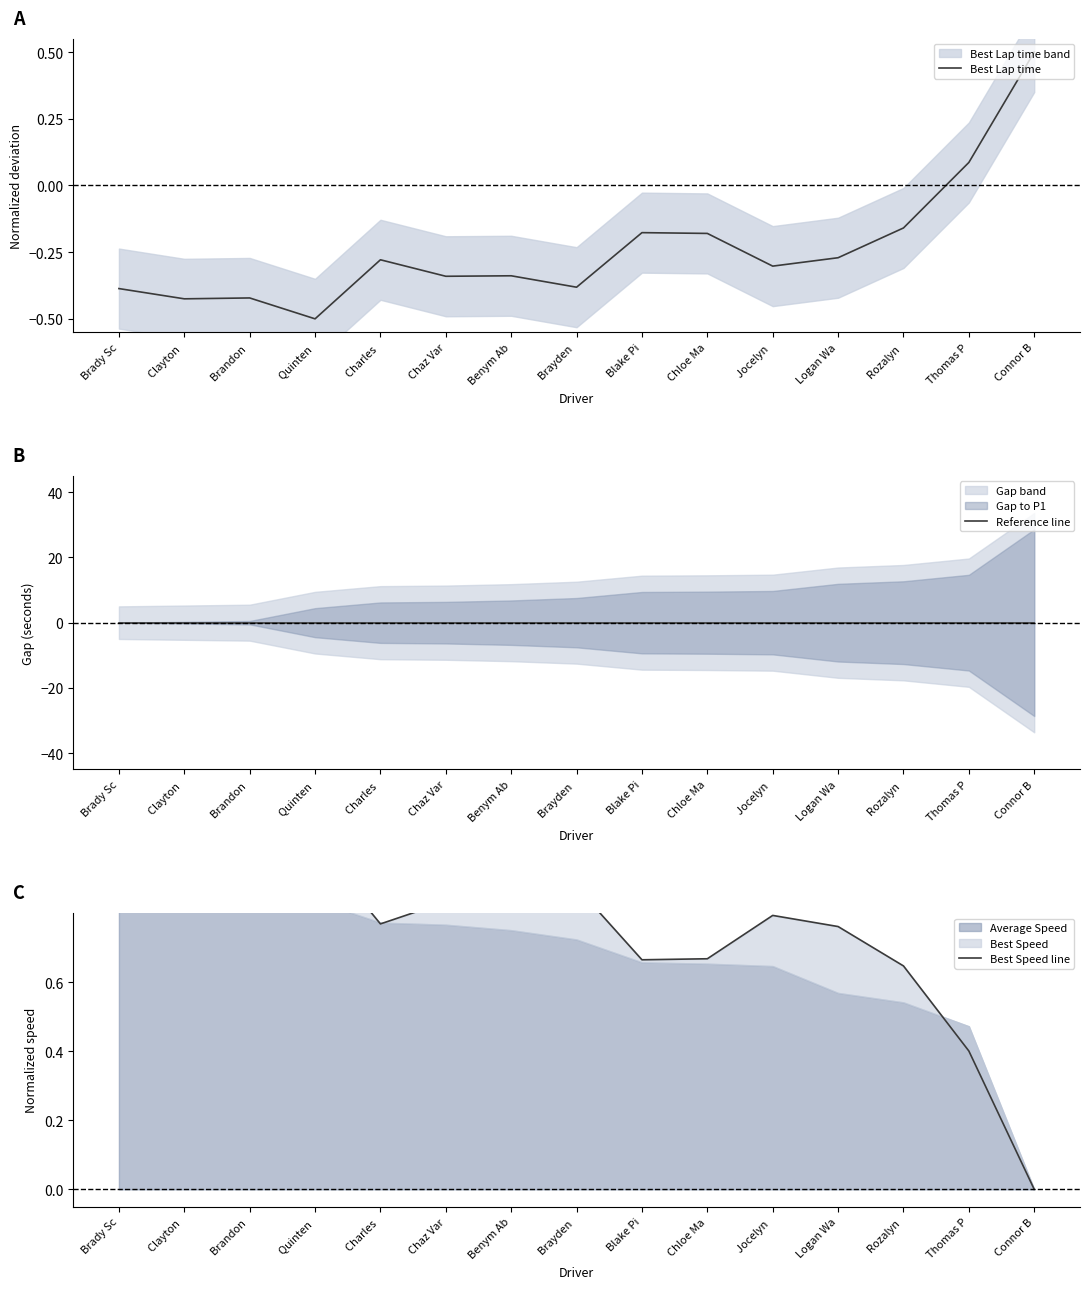

Where does the Best Lap time series first go above 0?

Thomas P